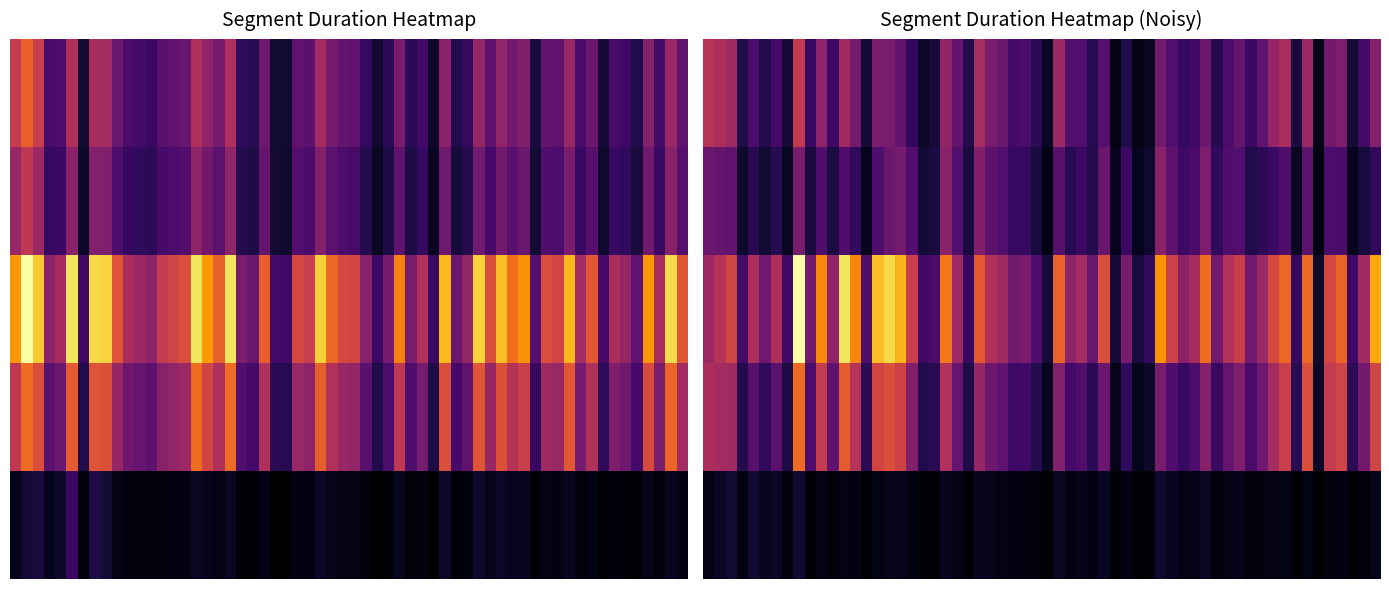

Which series has the widest spread of values?

Chapter 3